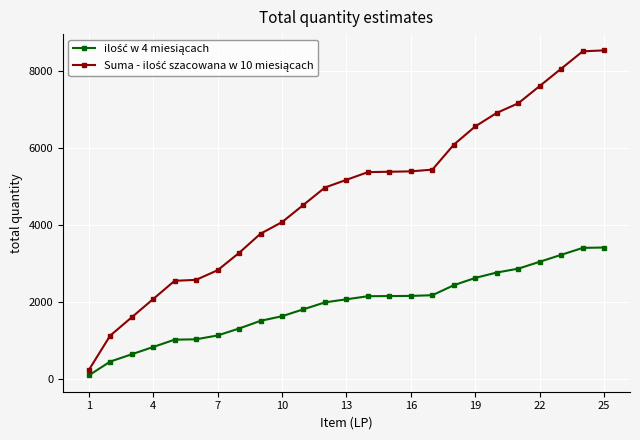

Is this an area chart (filled region under the line)?

No